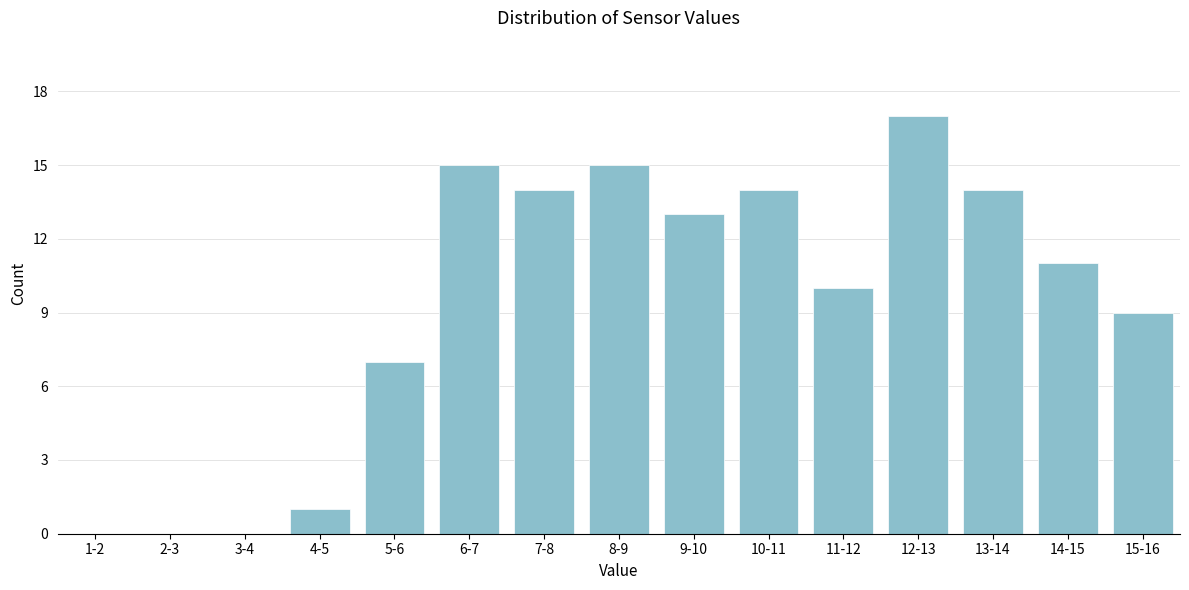

Reading left to right, what are all the values shown in this chart?

1-2=0	2-3=0	3-4=0	4-5=1	5-6=7	6-7=15	7-8=14	8-9=15	9-10=13	10-11=14	11-12=10	12-13=17	13-14=14	14-15=11	15-16=9